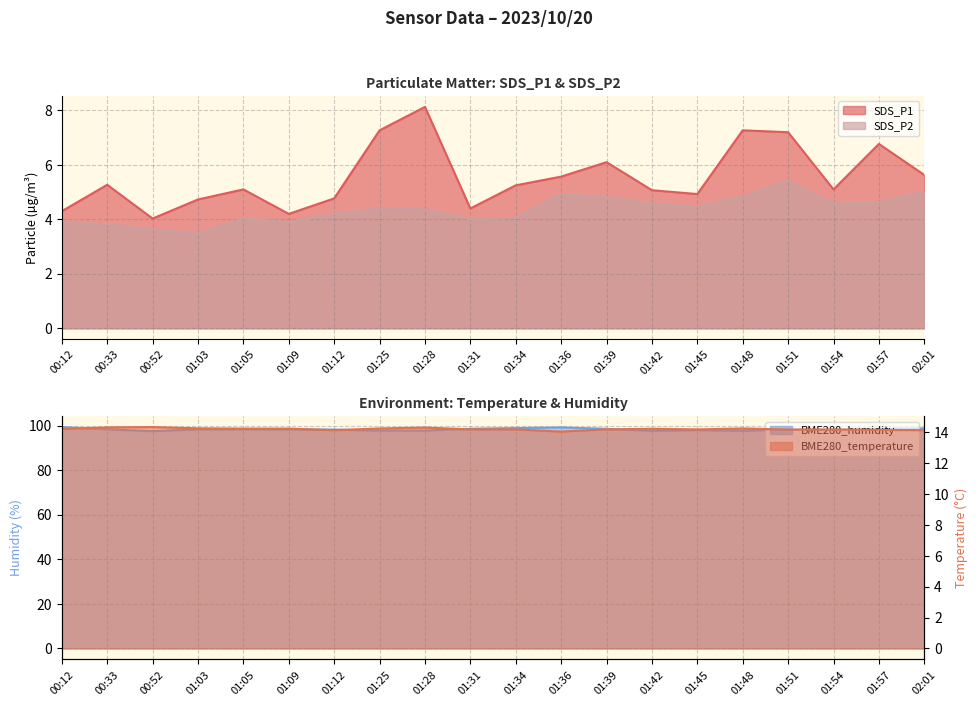

List the series in order of their peak value, lowest first.

SDS_P2, SDS_P1, BME280_temperature, BME280_humidity